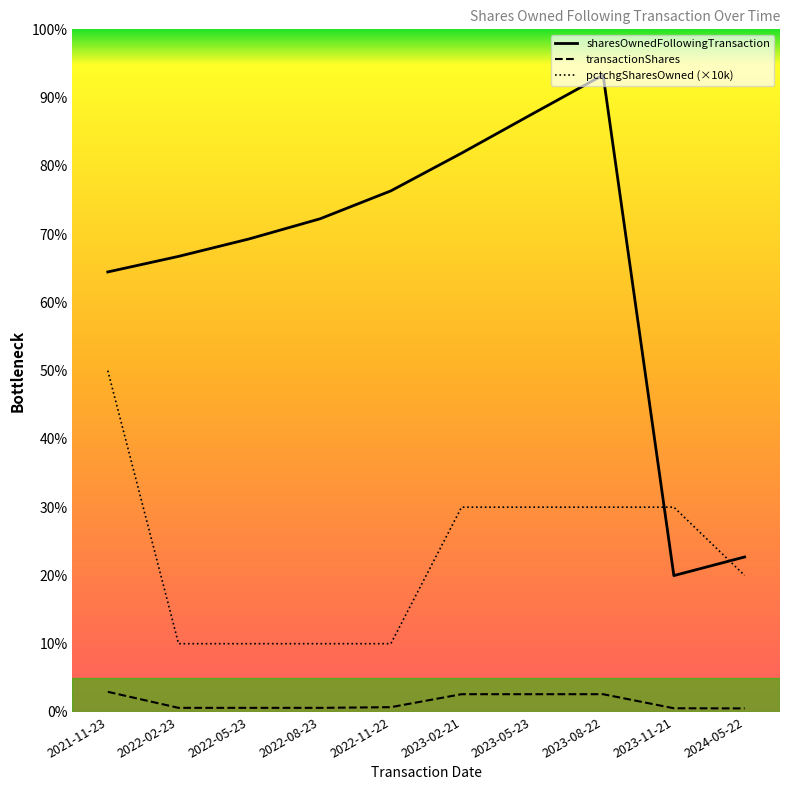

What are all the series names shown in the legend?

sharesOwnedFollowingTransaction, transactionShares, pctchgSharesOwned (×10k)